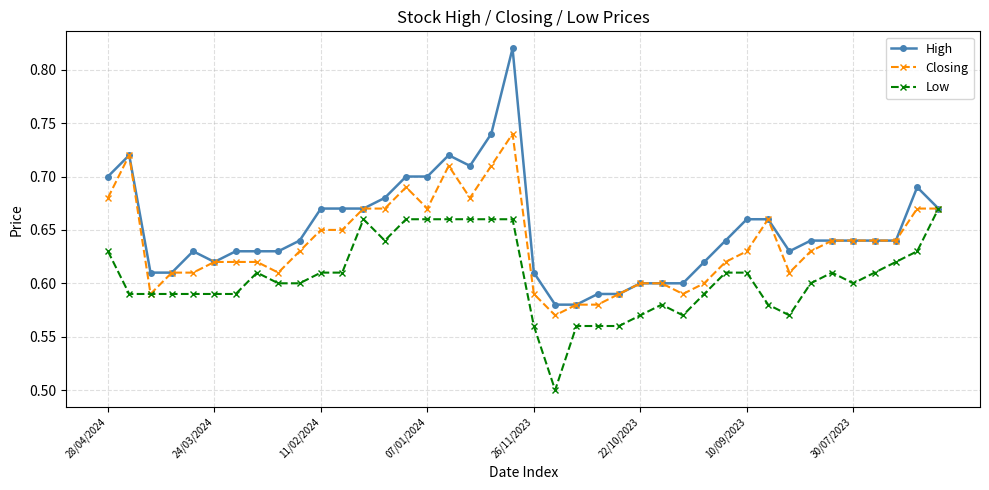

What is the difference between the second highest and second lowest values in the Closing series?

0.1